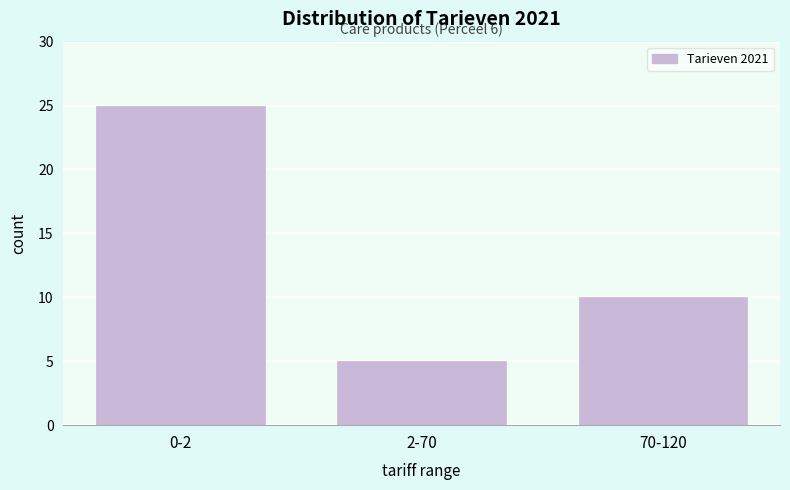

Reading left to right, list all the values displayed in this chart.

25	5	10